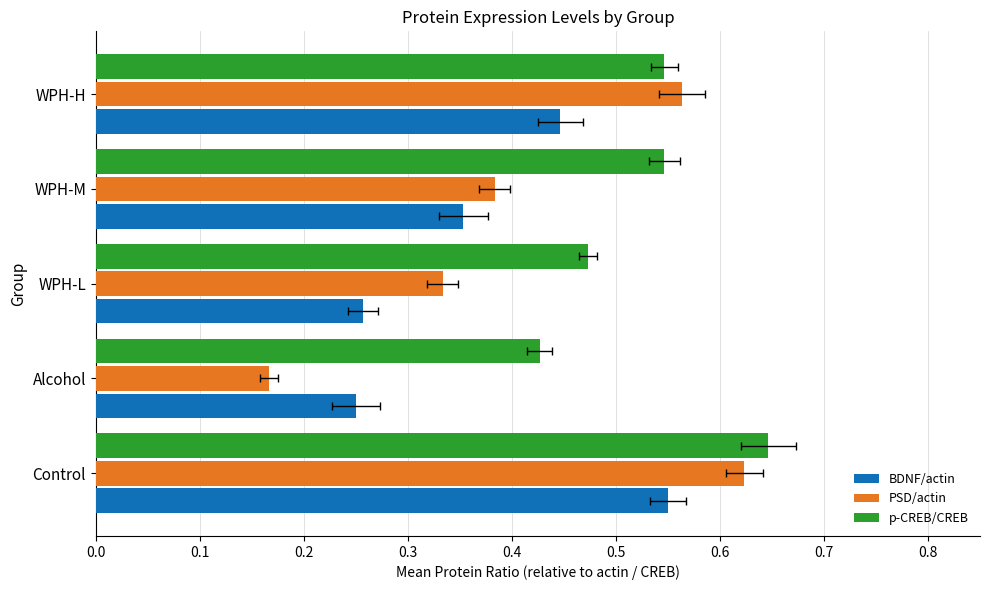

What is the value of the BDNF/actin bar at the 4th from the left?

0.4